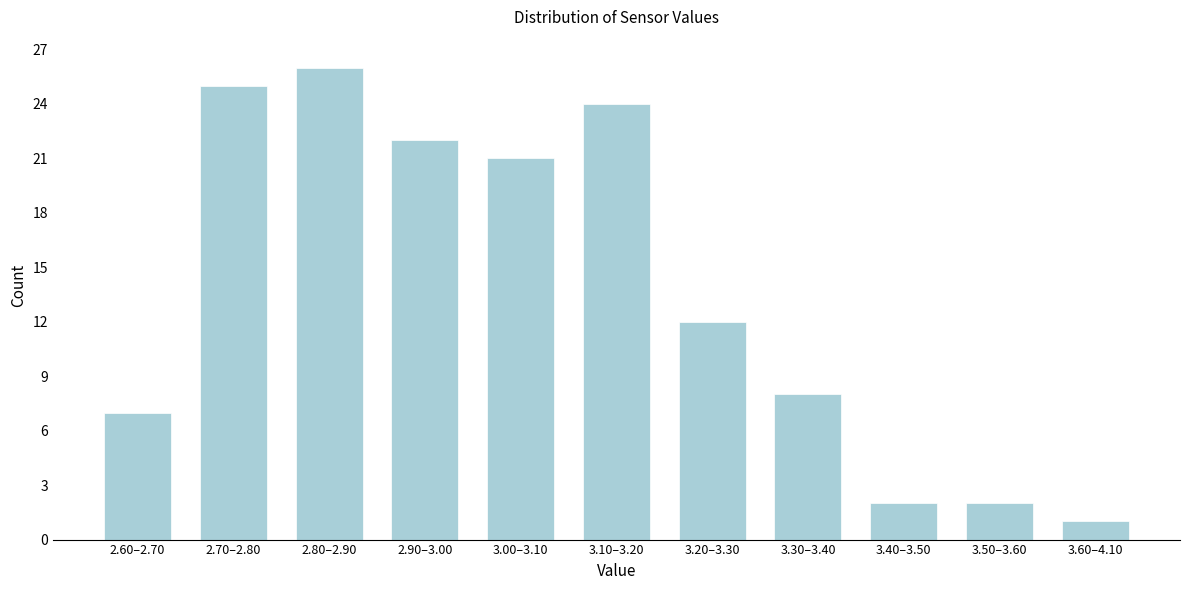

Reading right to left, what are all the values shown in this chart?

3.60–4.10=1	3.50–3.60=2	3.40–3.50=2	3.30–3.40=8	3.20–3.30=12	3.10–3.20=24	3.00–3.10=21	2.90–3.00=22	2.80–2.90=26	2.70–2.80=25	2.60–2.70=7